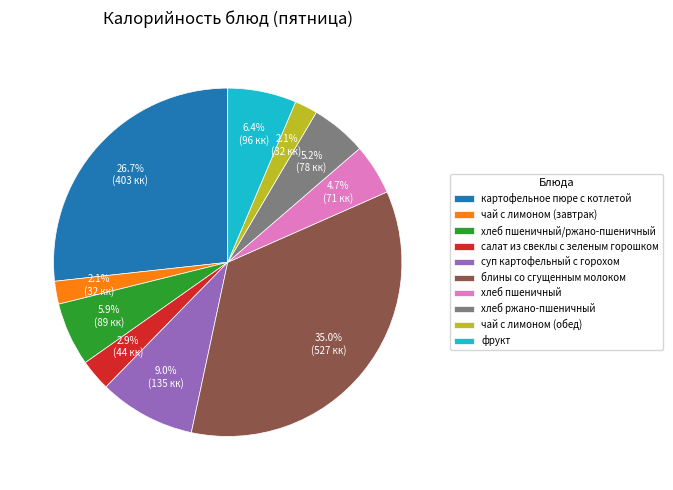

Between блины со сгущенным молоком and чай с лимоном (обед), which is larger?

блины со сгущенным молоком